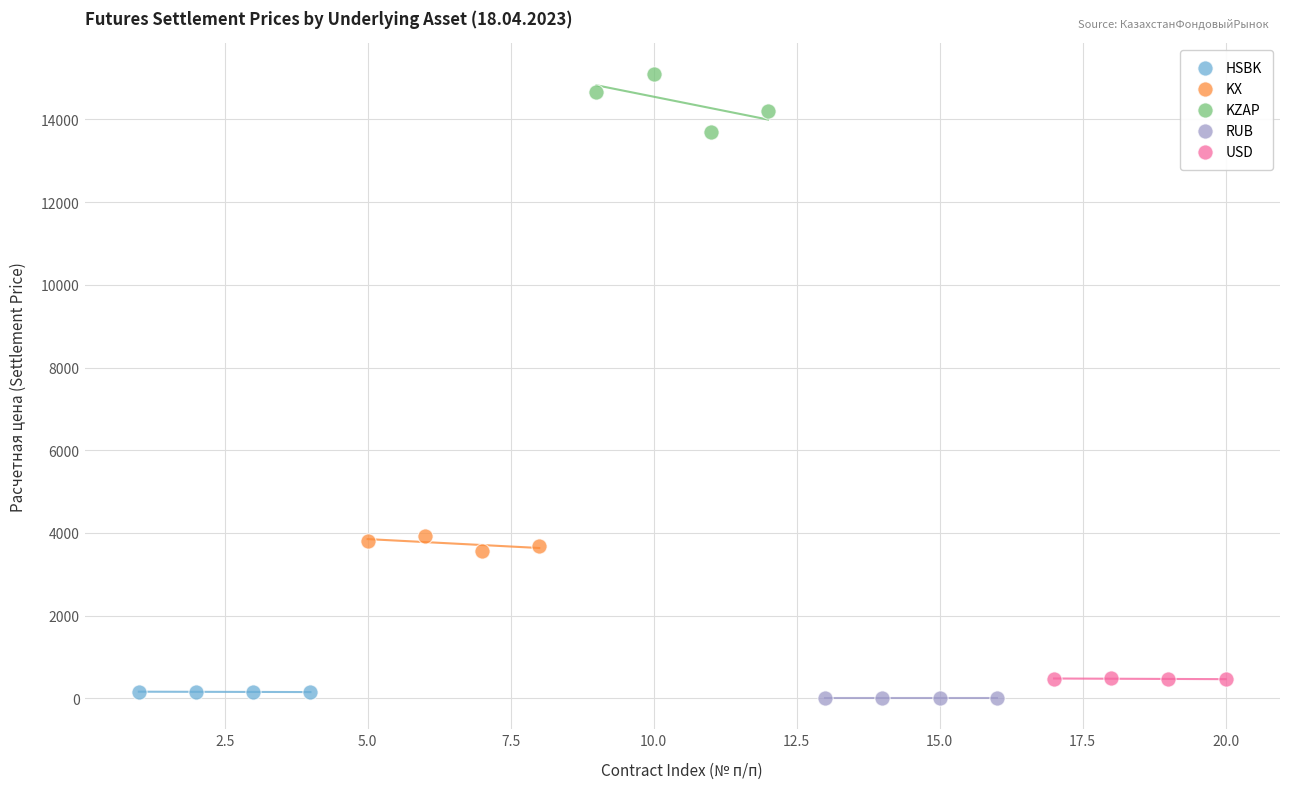

What are all the series names shown in the legend?

HSBK, KX, KZAP, RUB, USD